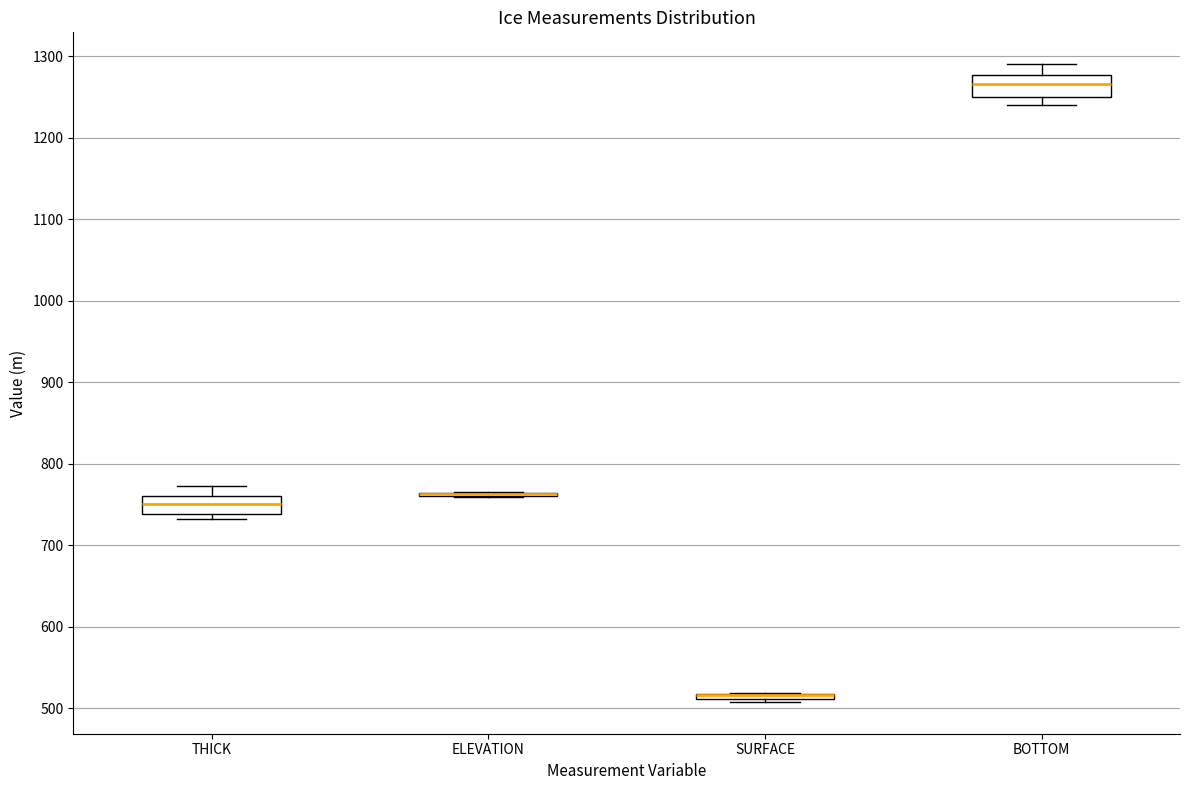

Where does the median line of the box for BOTTOM sit on the y-axis? The values are not printed on the chart, so give them approximately, as read against the axis.

1270